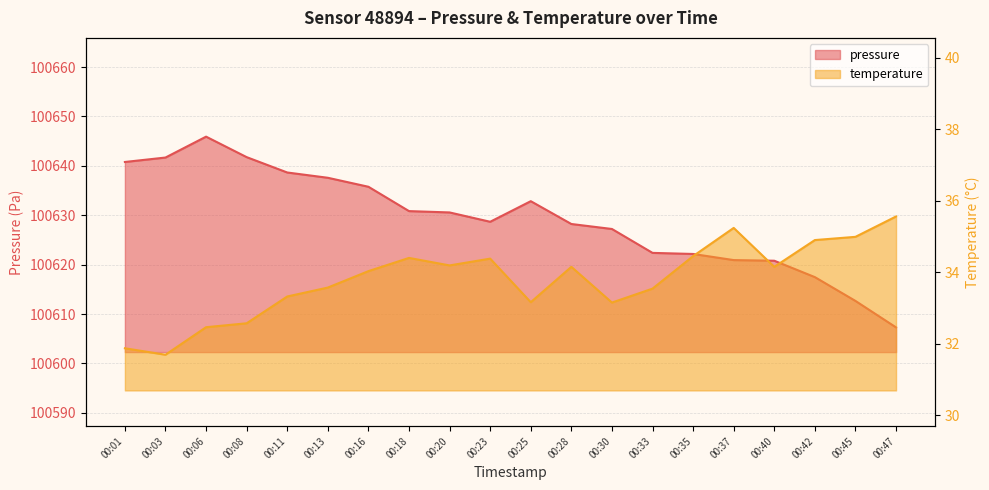

What is the total value across all series at 00:35?

100656.6